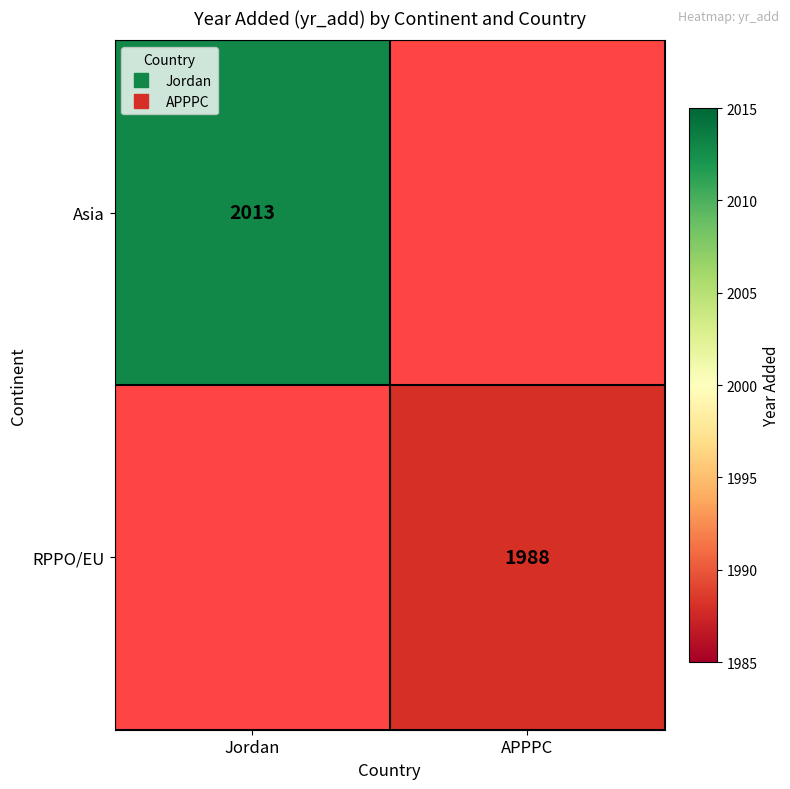

Is the value of RPPO/EU at Jordan greater than the value of Asia at APPPC?

No